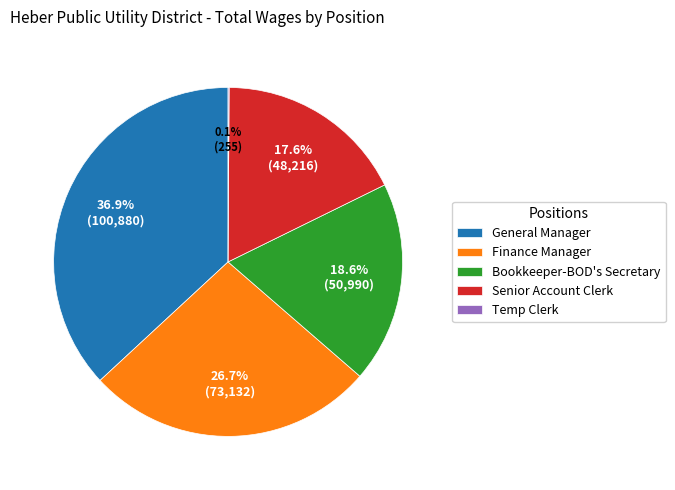

Which category has the biggest portion of the pie?

General Manager